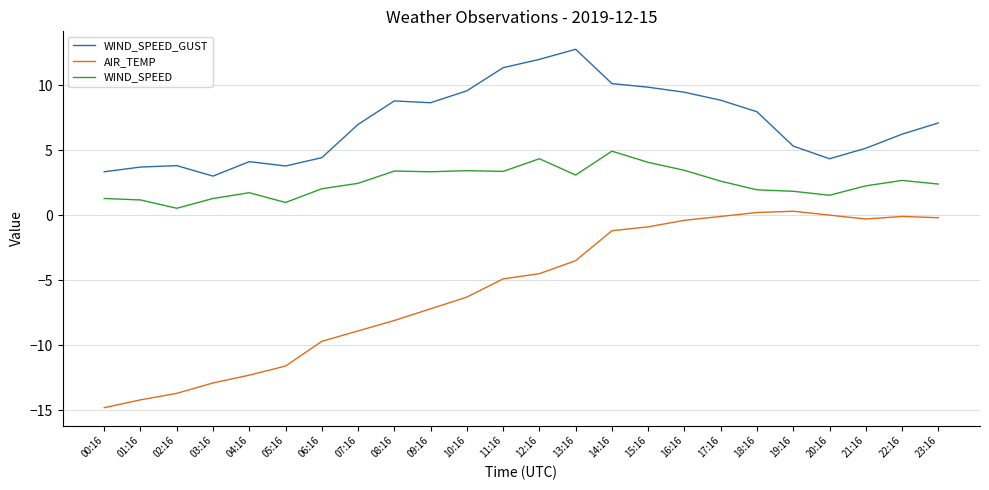

True or false: AIR_TEMP and WIND_SPEED_GUST cross at least once.

False